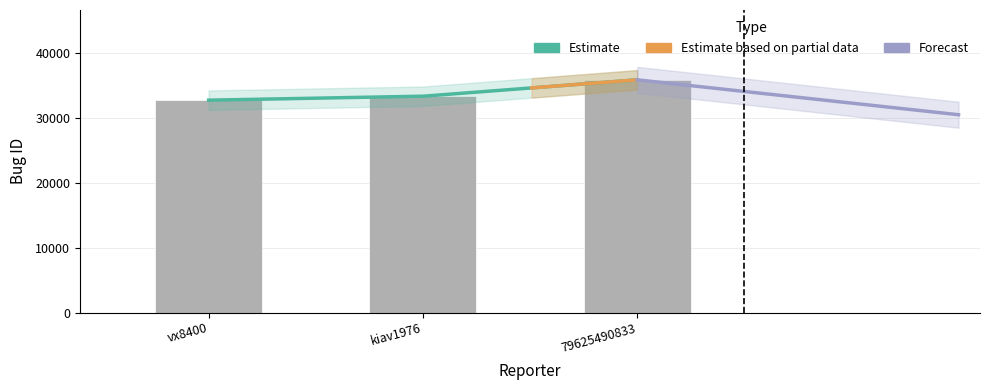

What is the label of the 1st bar from the left?

vx8400